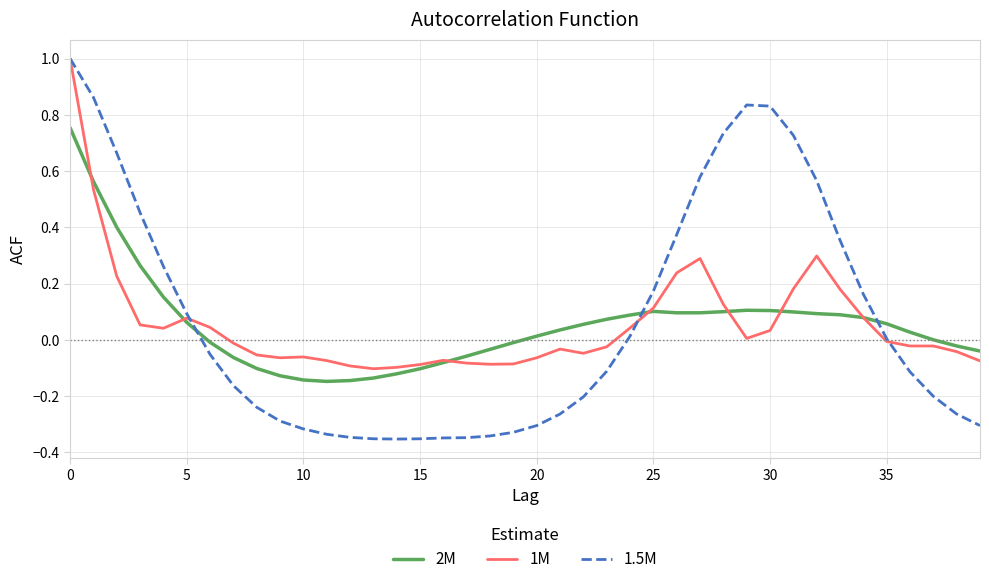

Which series has the largest range (max minus min)?

1.5M